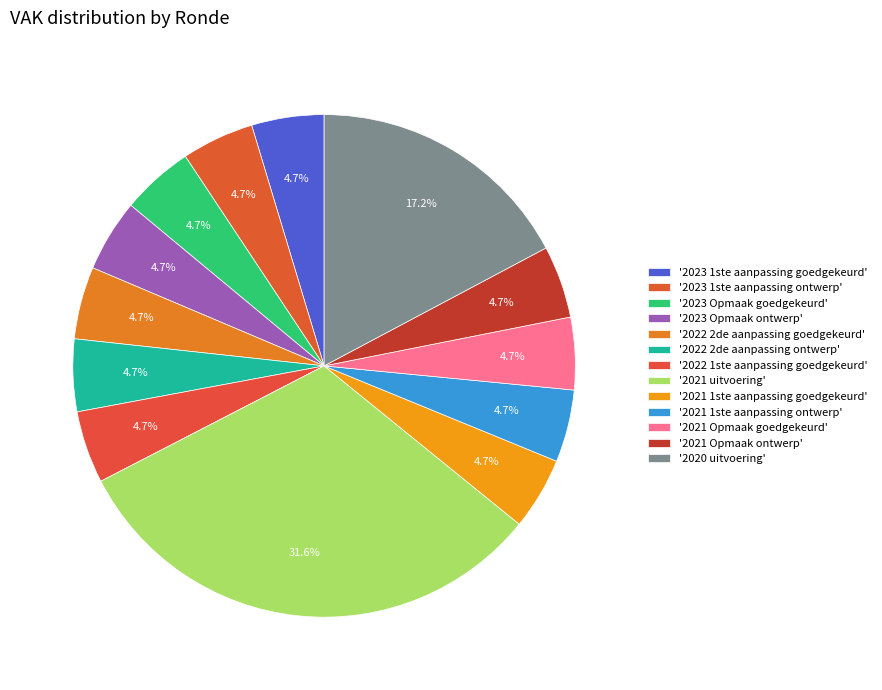

How many segments does this pie chart have?

13